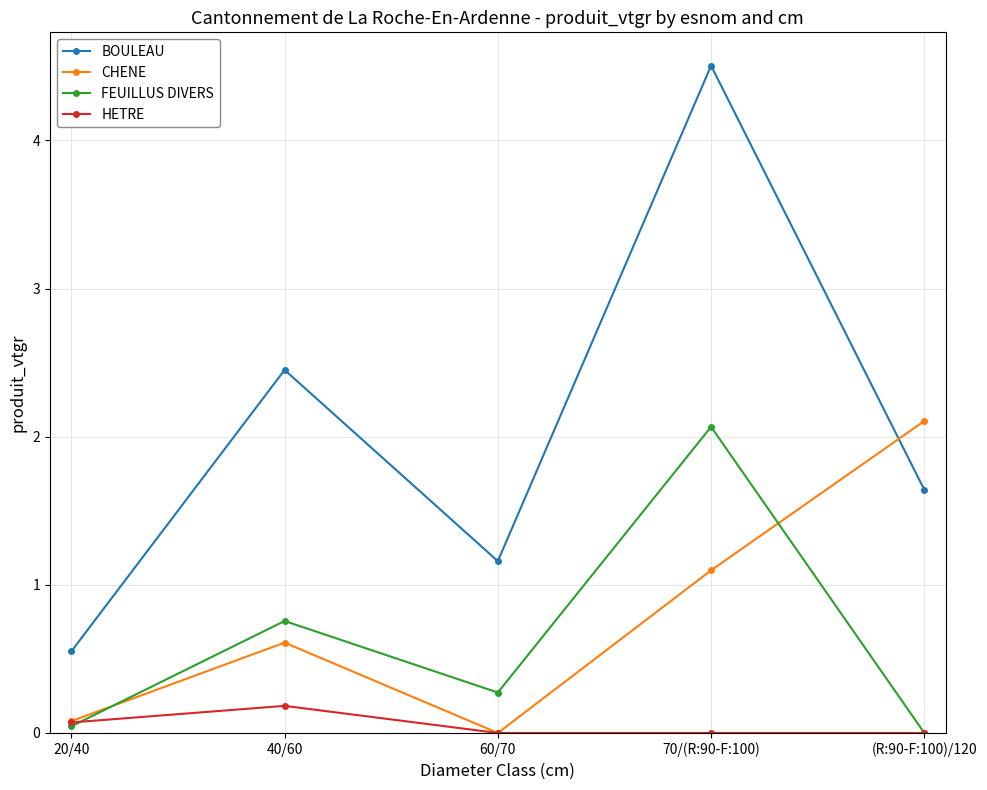

At which category does CHENE reach its first local peak?

40/60